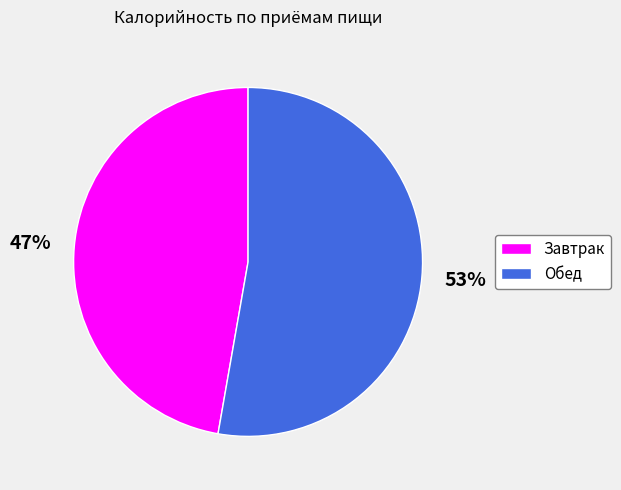

What is the smallest slice in the pie chart?

Завтрак